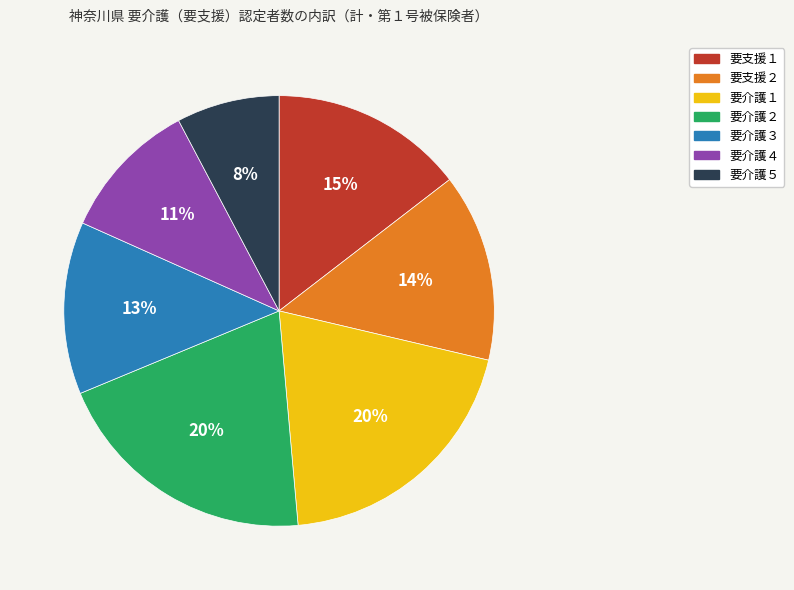

True or false: 要支援１ accounts for 15% of the total.

True